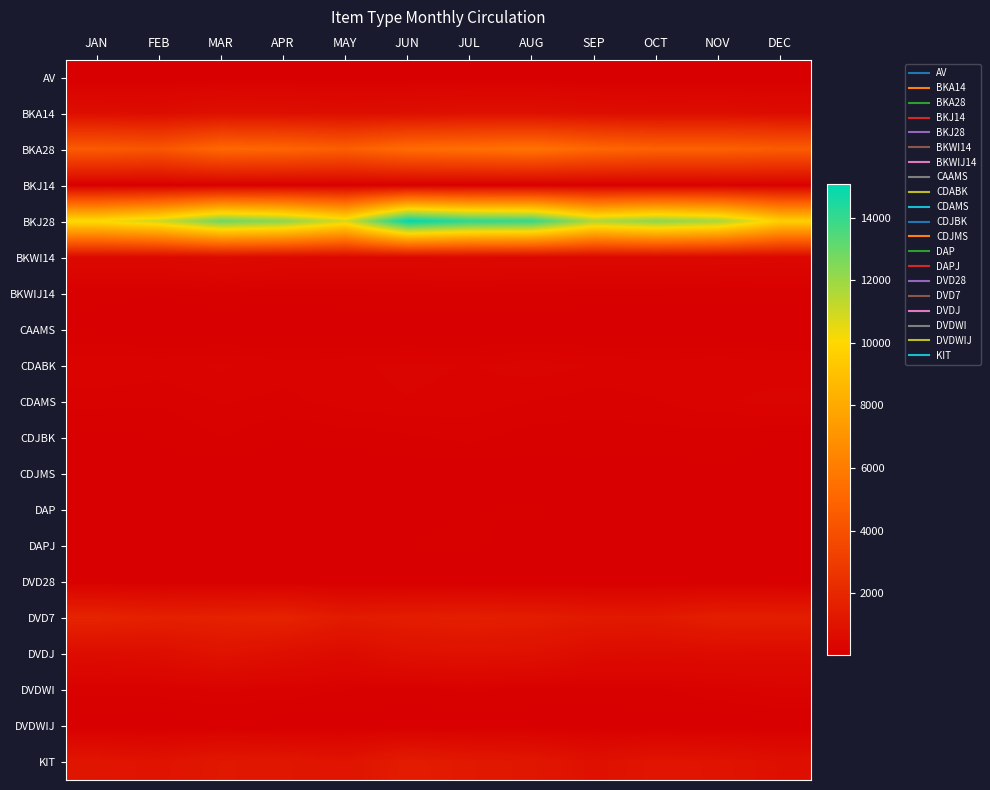

Which category has the highest value across all series?

JUN